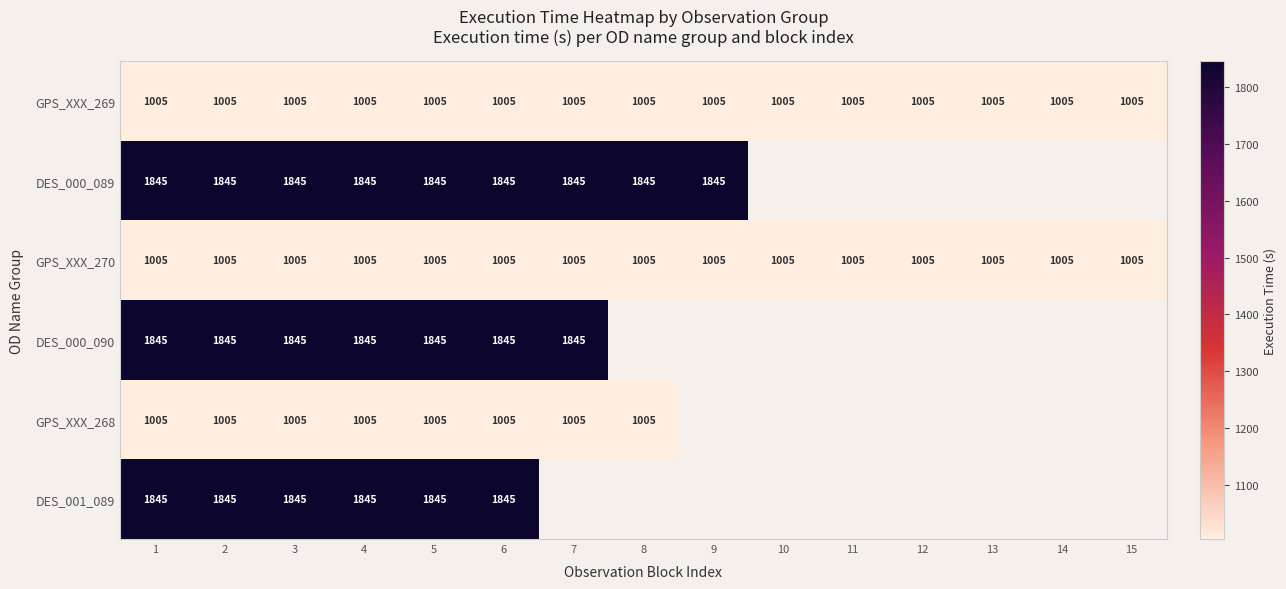

At which category is the sum across all series the highest?

1